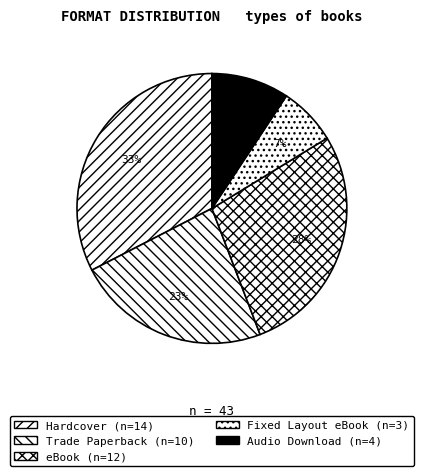

The eBook slice represents 28% of the pie. True or false?

True